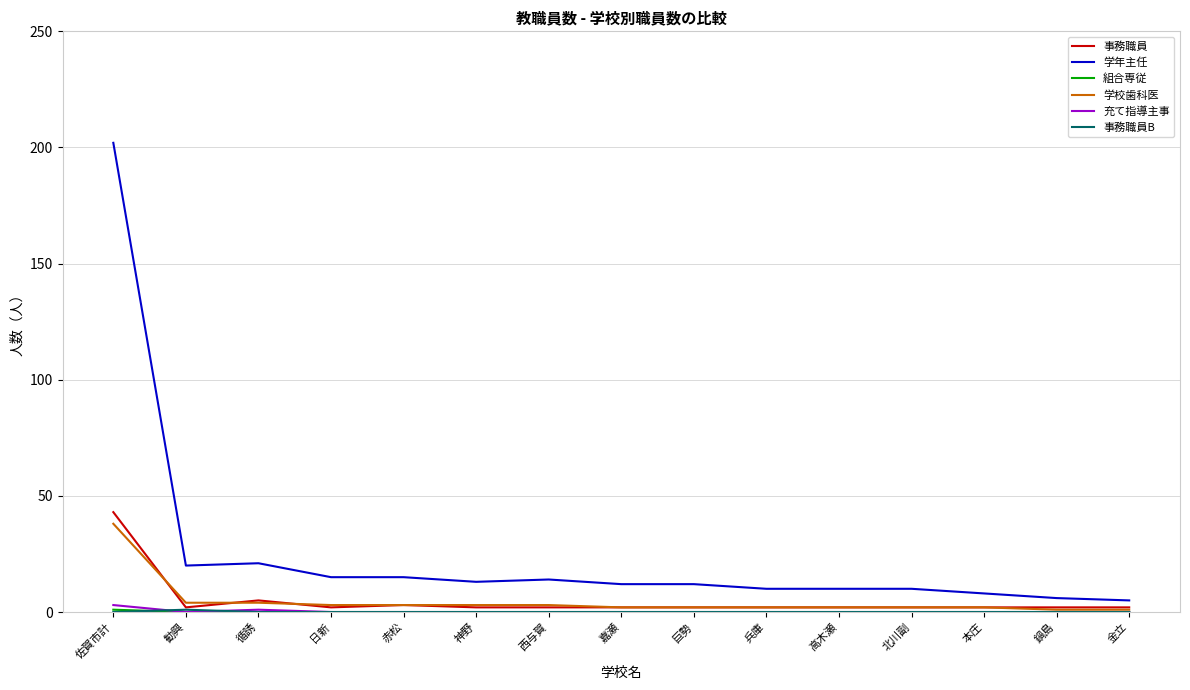

The value of 学年主任 at 巨勢 is 21. True or false?

False